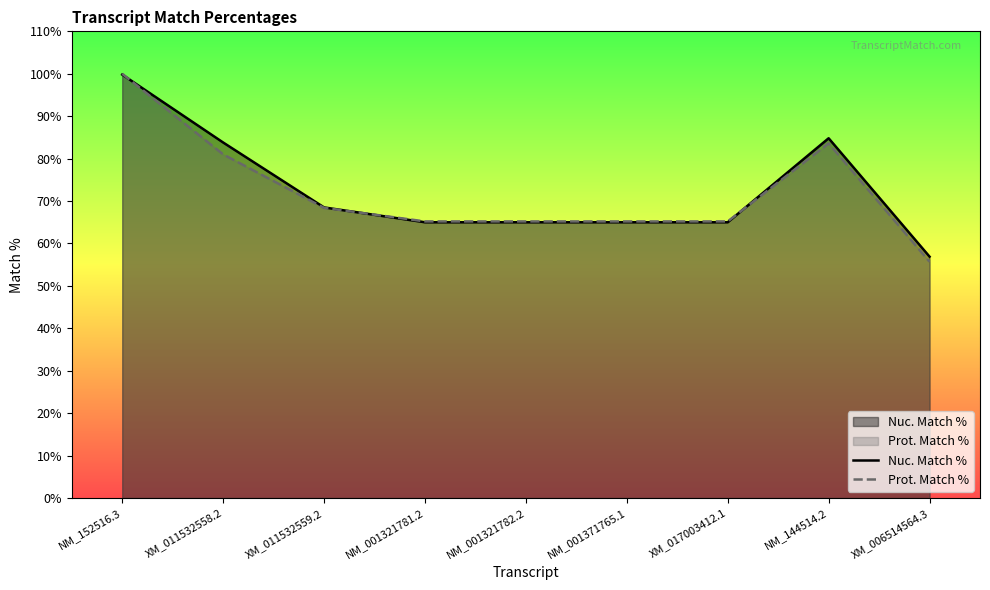

At how many categories does at least one series exceed 89?

1